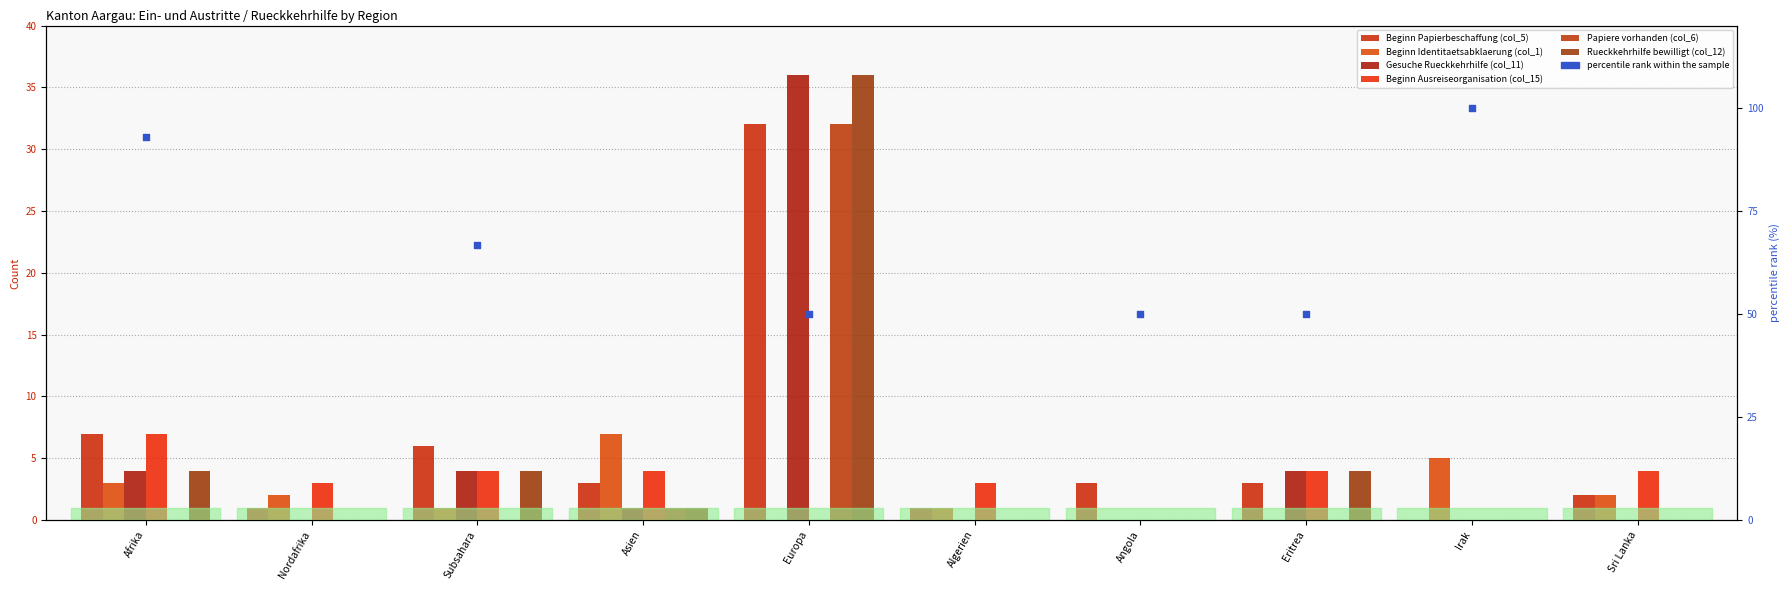

At how many categories does at least one series exceed 6?

3